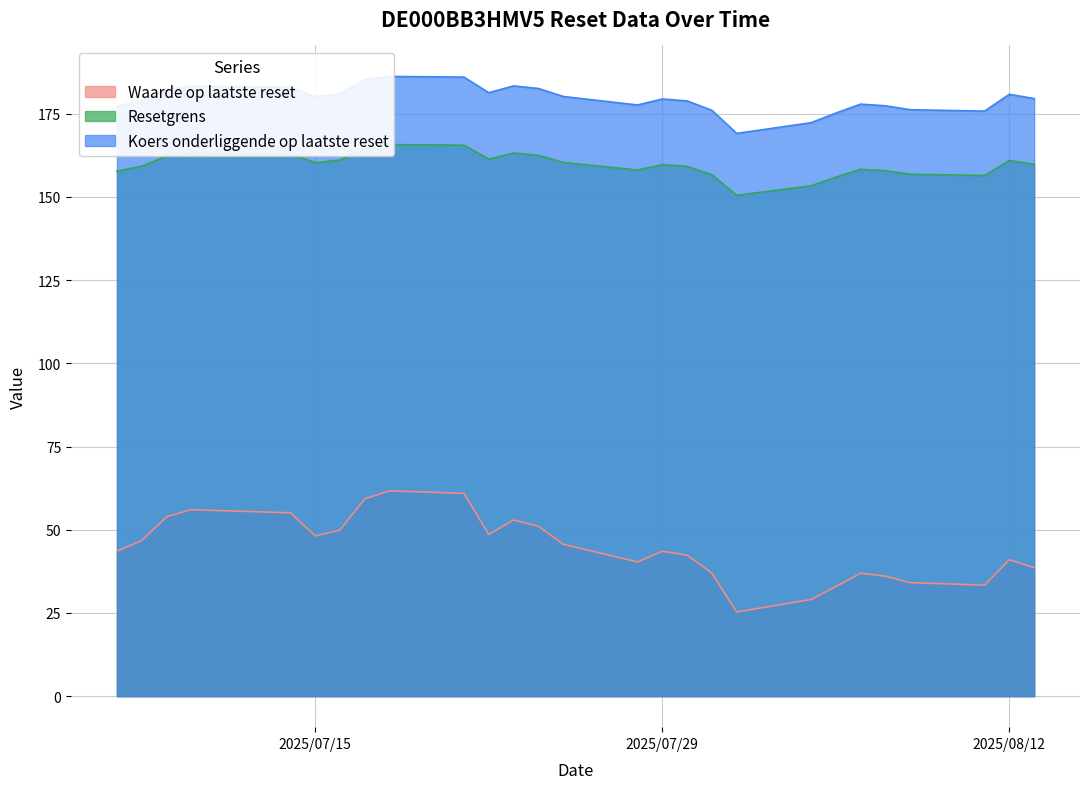

The value of Waarde op laatste reset at 2025-08-04 is 11.7. True or false?

False